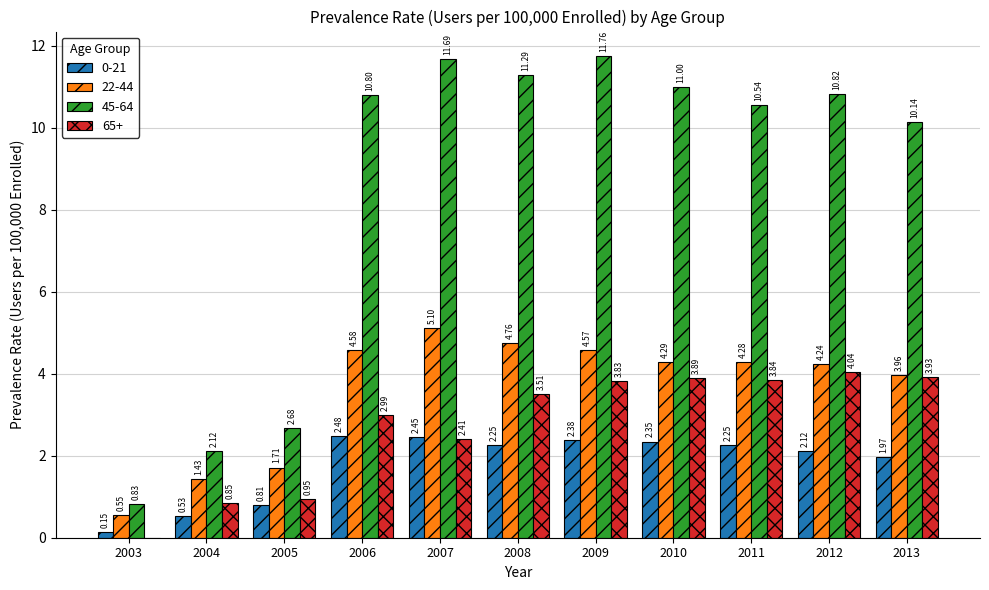

Between 2004 and 2013, which series saw the biggest shift?

45-64